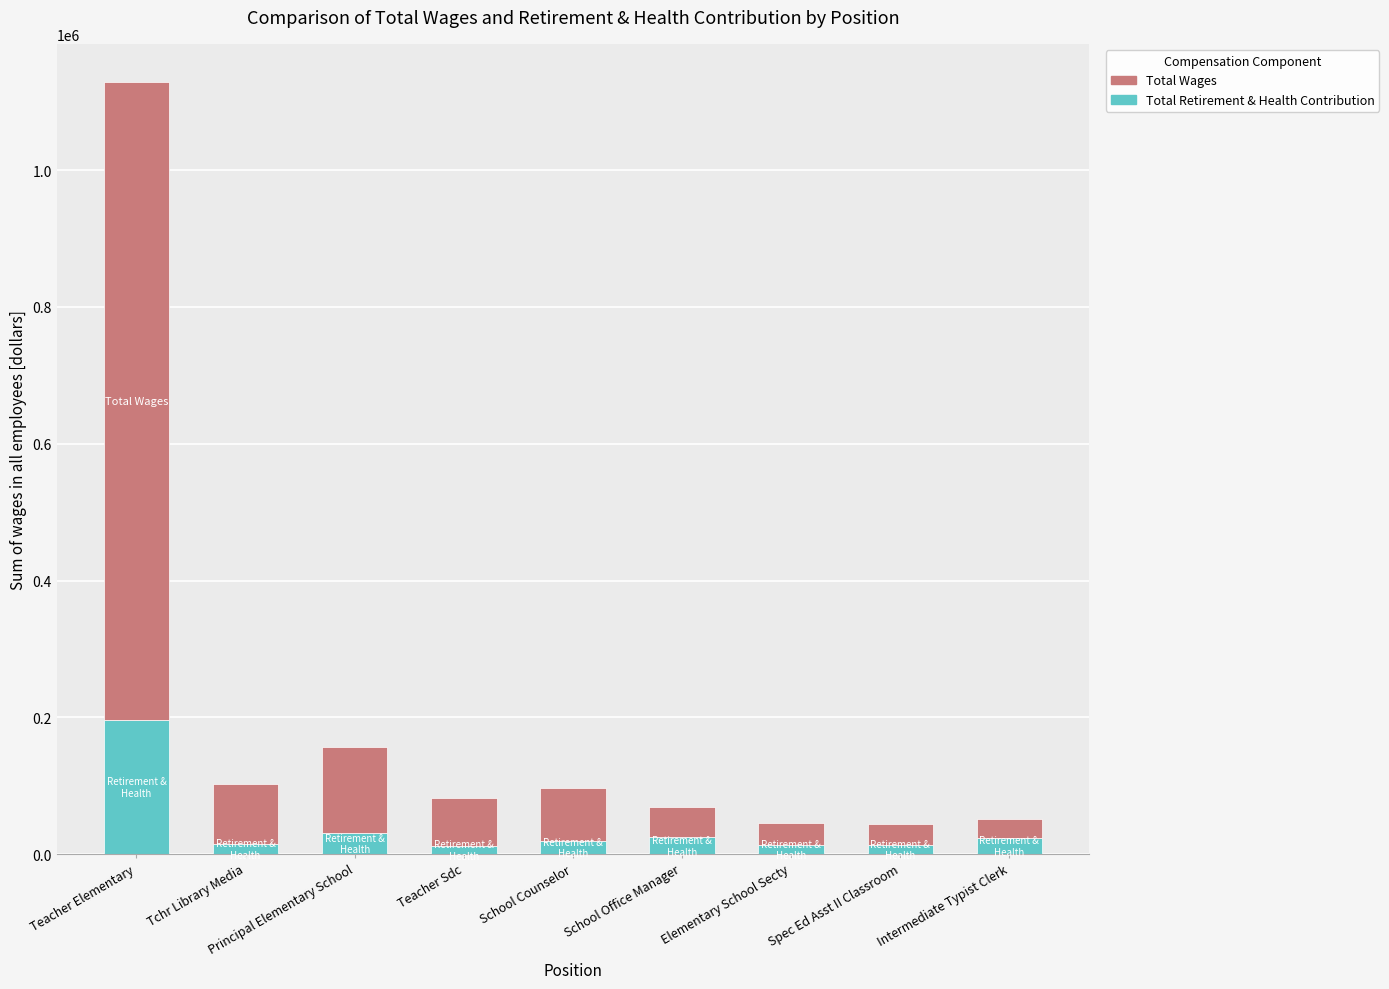

What is the sum of all Total Retirement & Health Contribution values?

348287